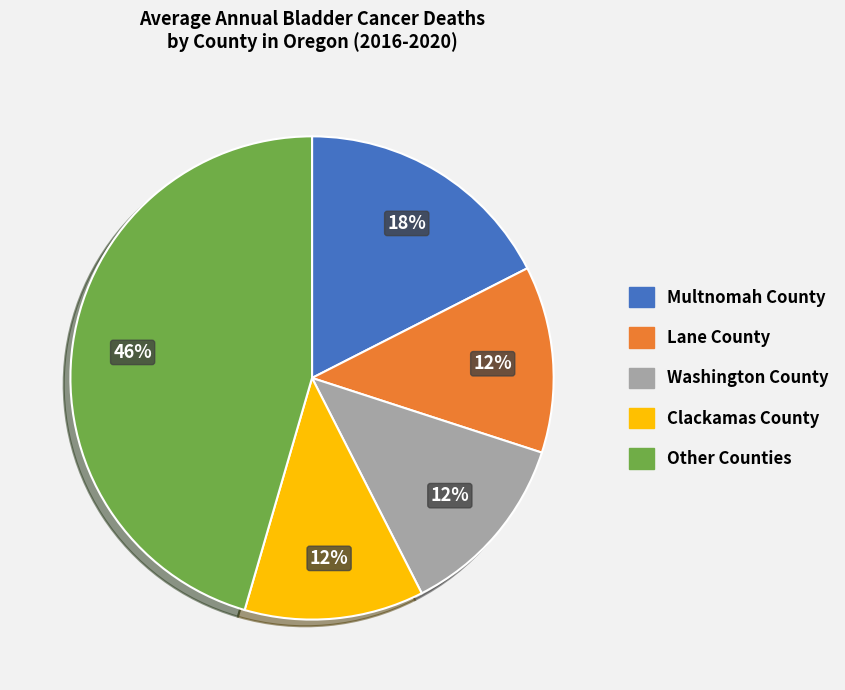

To the nearest percent, what is the average slice percentage?

20%